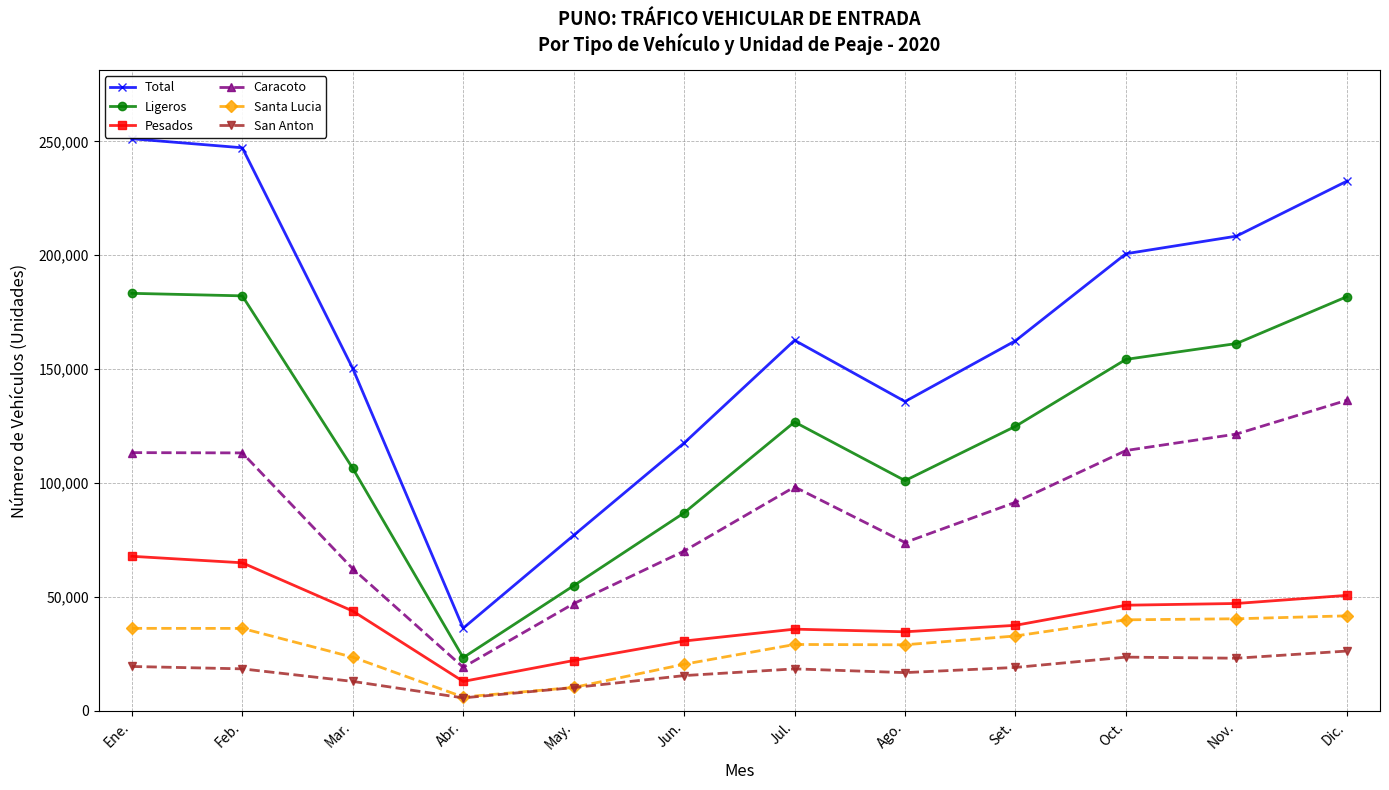

At which category does Ligeros reach its first local valley?

Abr.